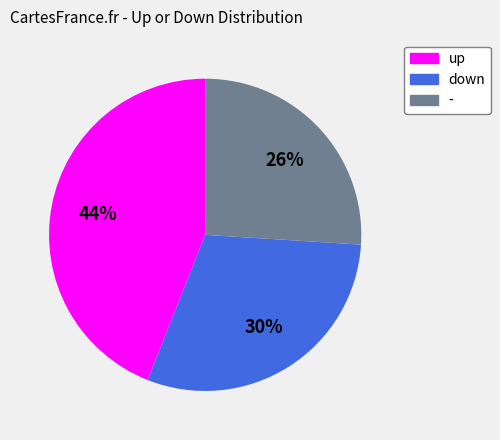

What percentage is the down slice, to the nearest percent?

30%